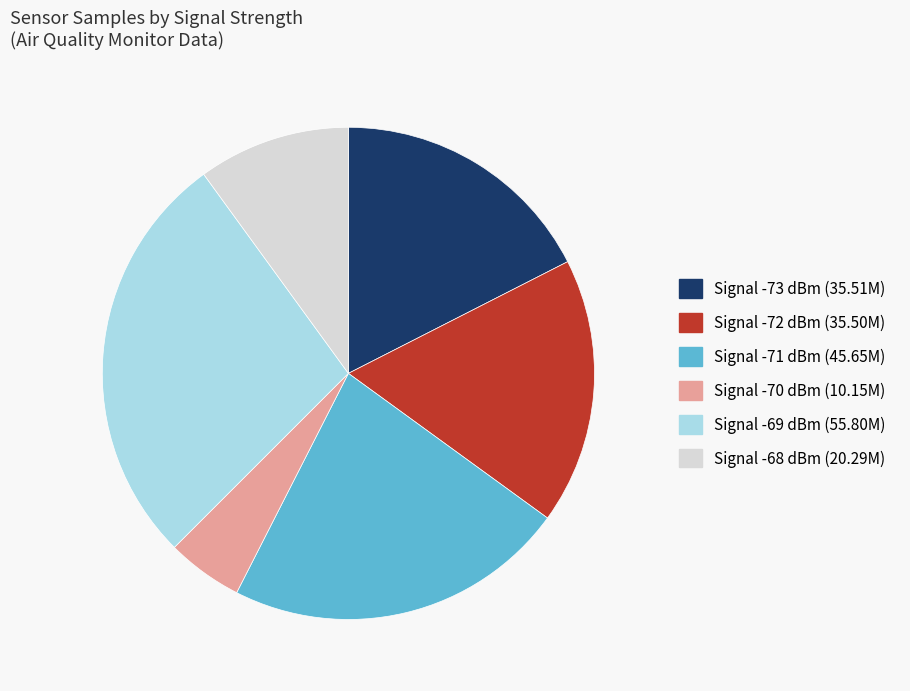

Does any single category account for the majority?

No